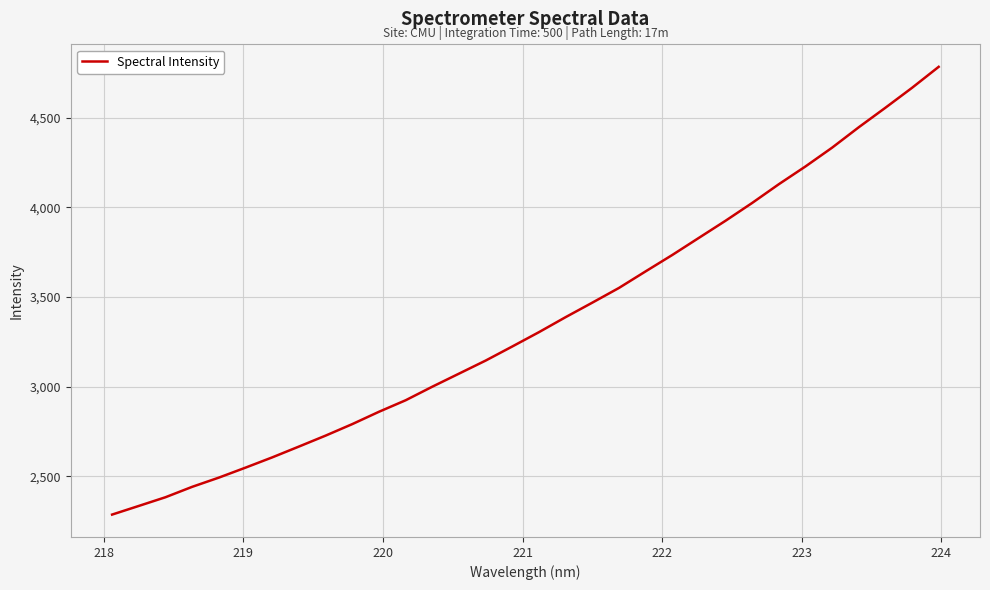

What is the difference between the maximum and minimum values?

2497.0